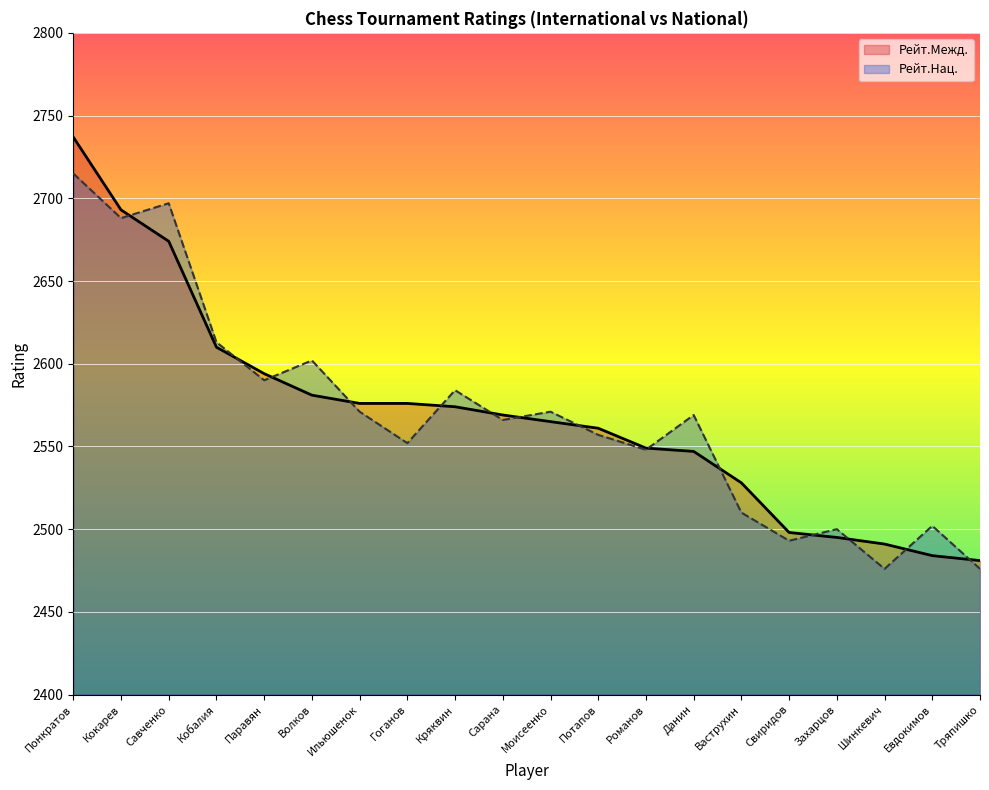

Rank the series at Савченко from highest to lowest value.

Рейт.Нац., Рейт.Межд.